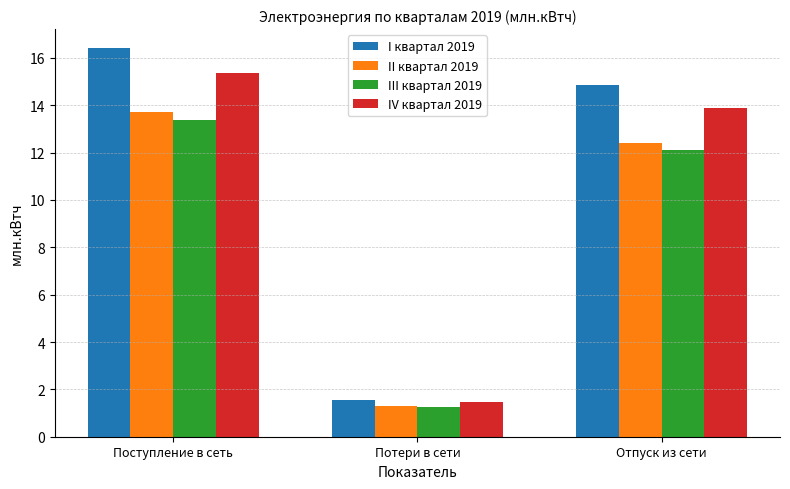

True or false: IV квартал 2019 has a value of 15.4 at Поступление в сеть.

True